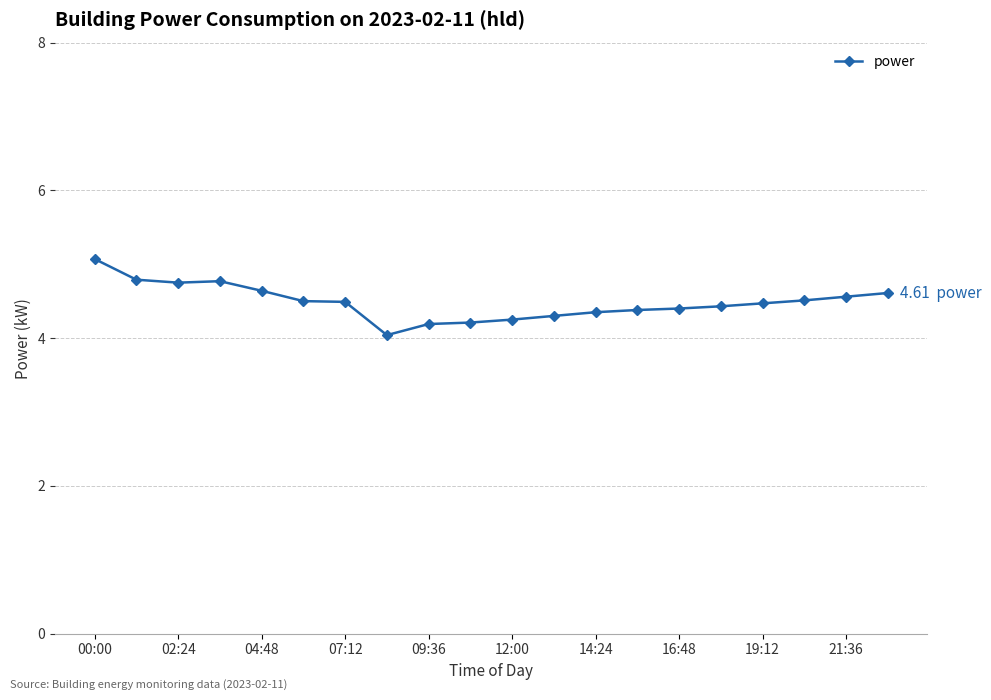

What is the difference between the second highest and second lowest values?

0.6